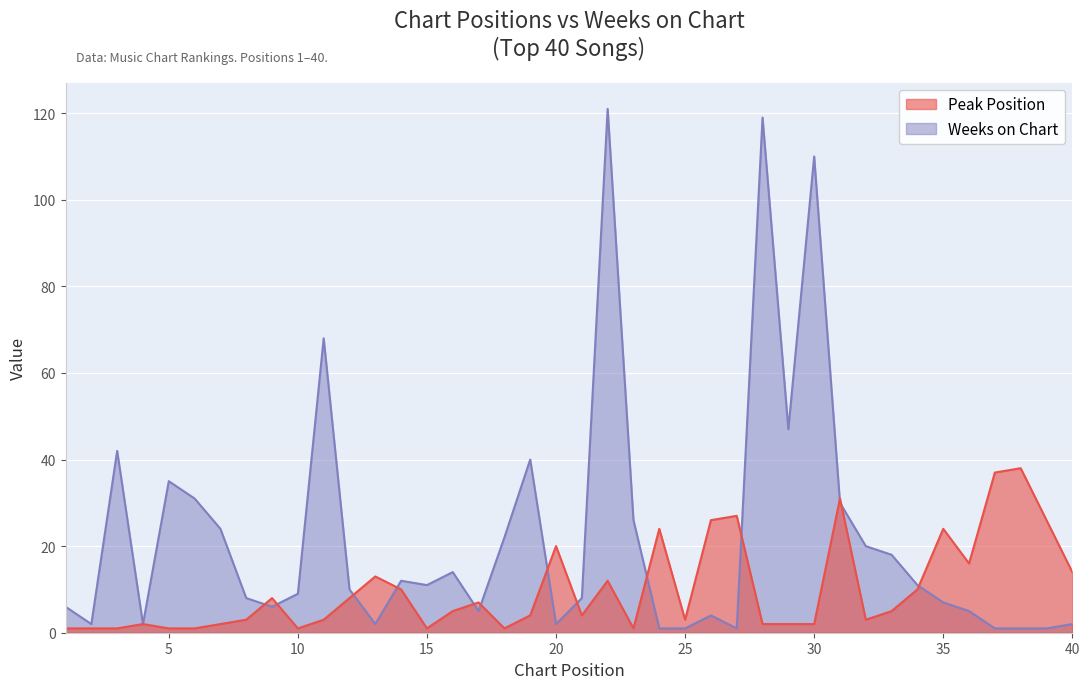

The Peak Position series shows 27 at 27. True or false?

True